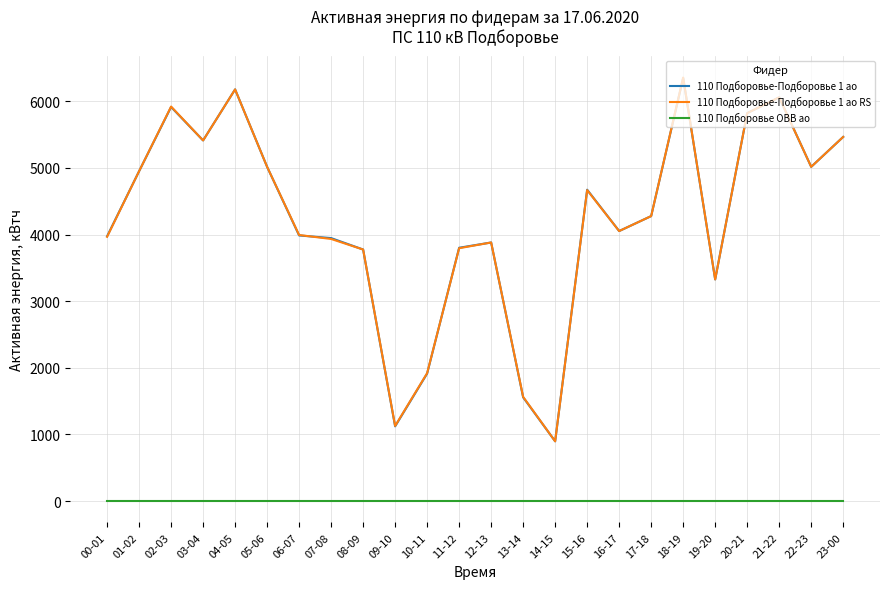

True or false: 110 Подборовье ОВВ ао and 110 Подборовье-Подборовье 1 ао intersect in this chart.

False